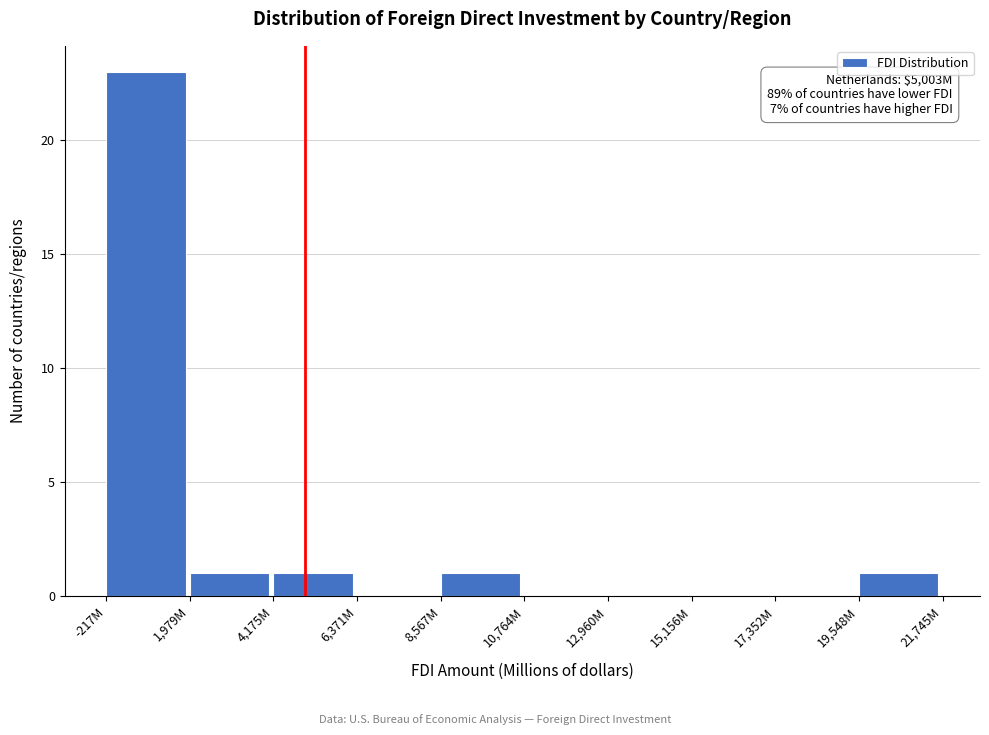

Reading left to right, extract all data points from this chart.

-217M=23	1,979M=1	4,175M=1	6,371M=0	8,567M=1	10,764M=0	12,960M=0	15,156M=0	17,352M=0	19,548M=1